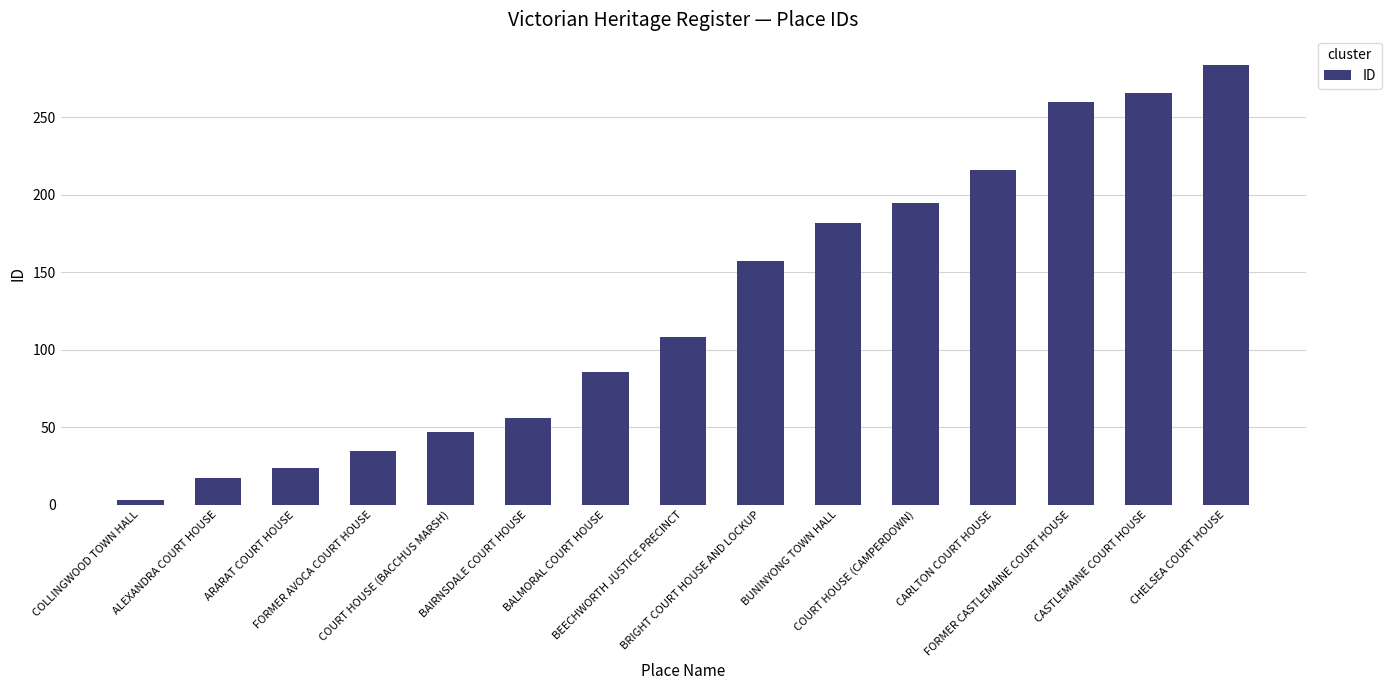

What is the change in value from BEECHWORTH JUSTICE PRECINCT to CARLTON COURT HOUSE?

+108